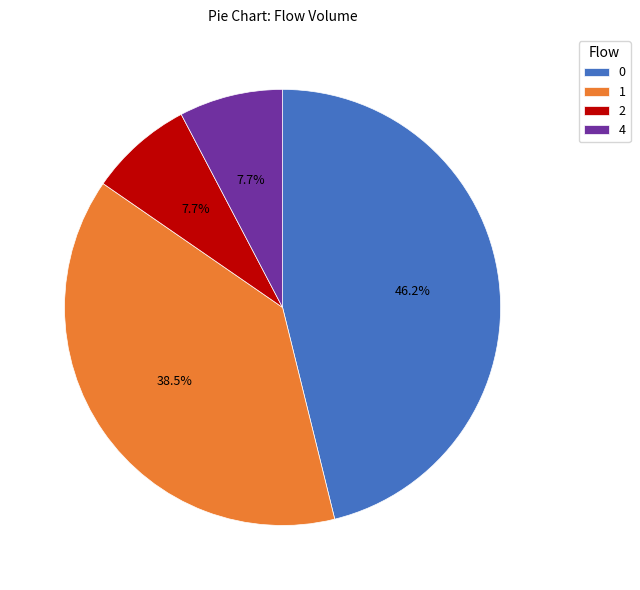

Is it true that 1 is 14% of the pie?

False